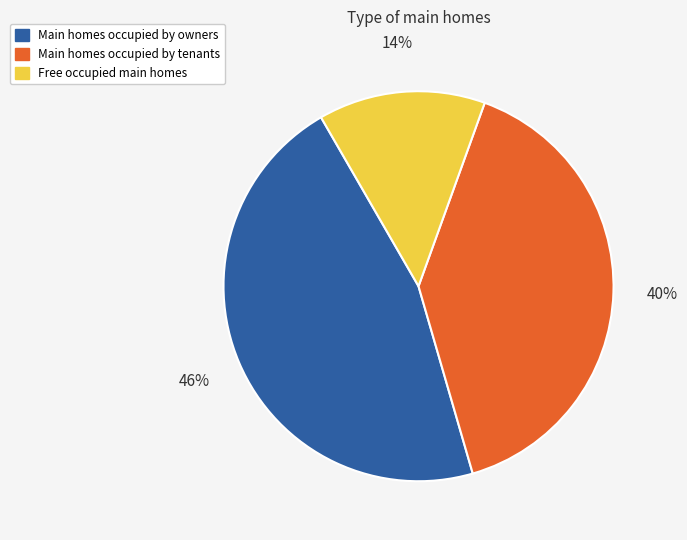

Rank the categories by value from lowest to highest.

Free occupied main homes, Main homes occupied by tenants, Main homes occupied by owners